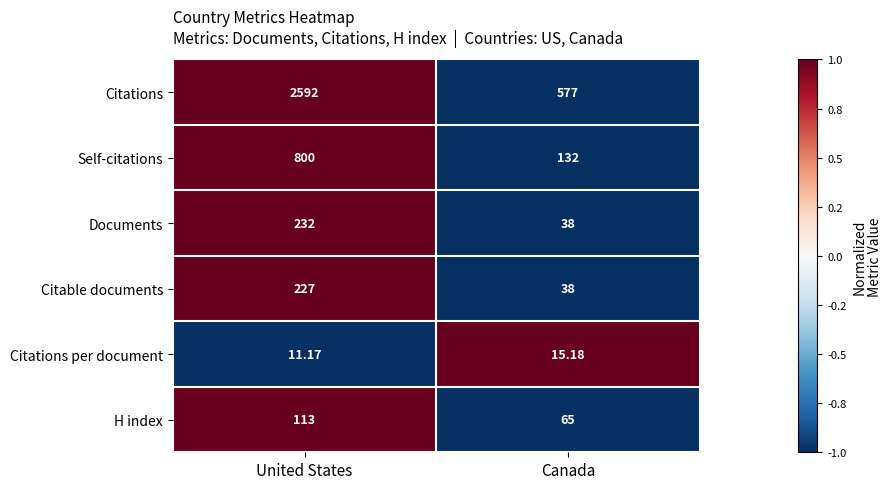

List the series in order of their peak value, lowest first.

Citations per document, H index, Citable documents, Documents, Self-citations, Citations